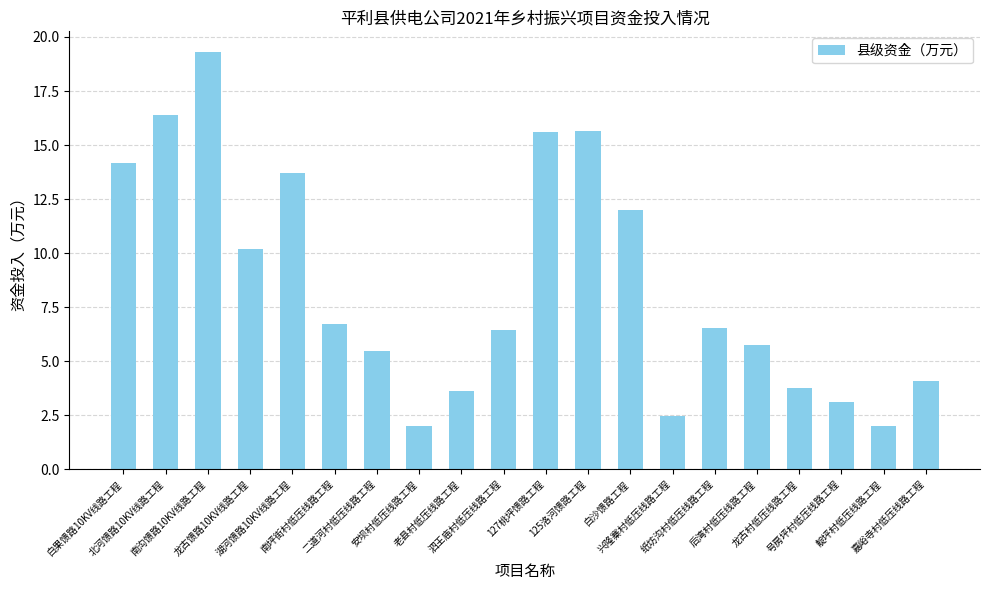

What is the minimum value shown in the chart?

2.0